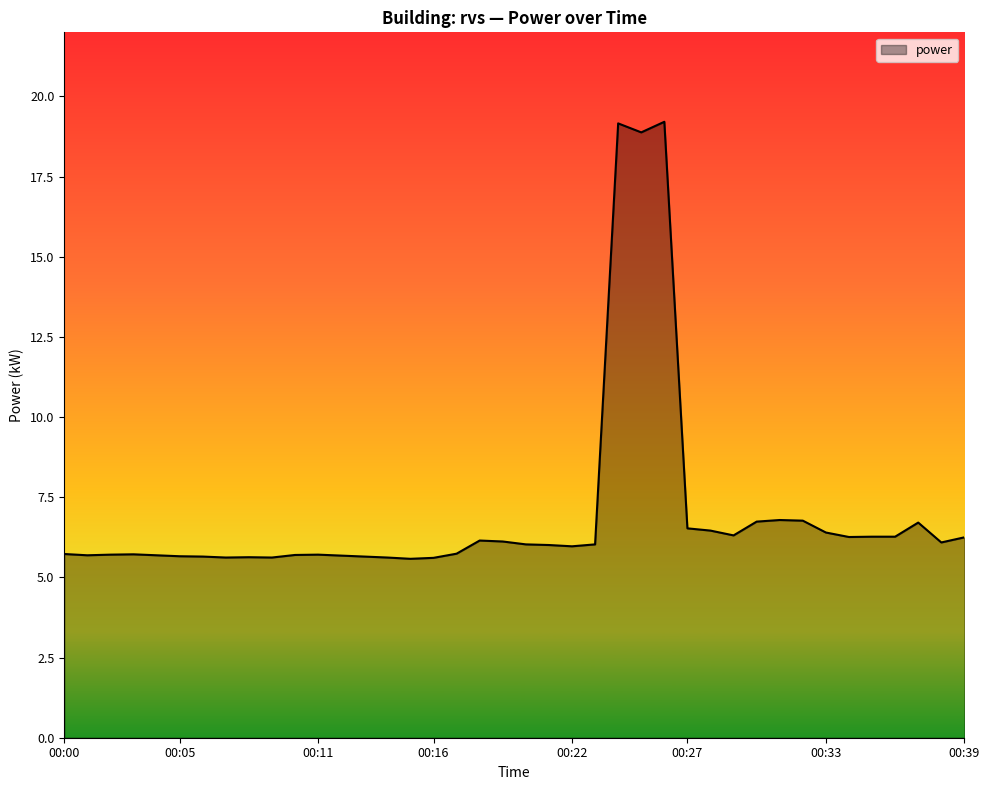

What is the difference between the maximum and minimum values?

13.6